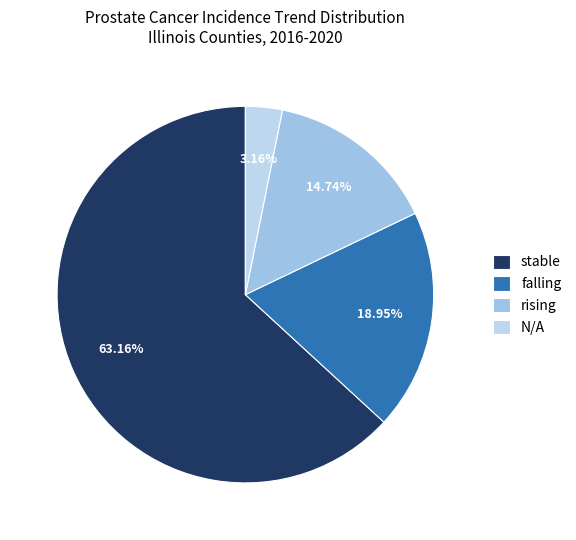

What is the total percentage of falling and stable?

82.1%